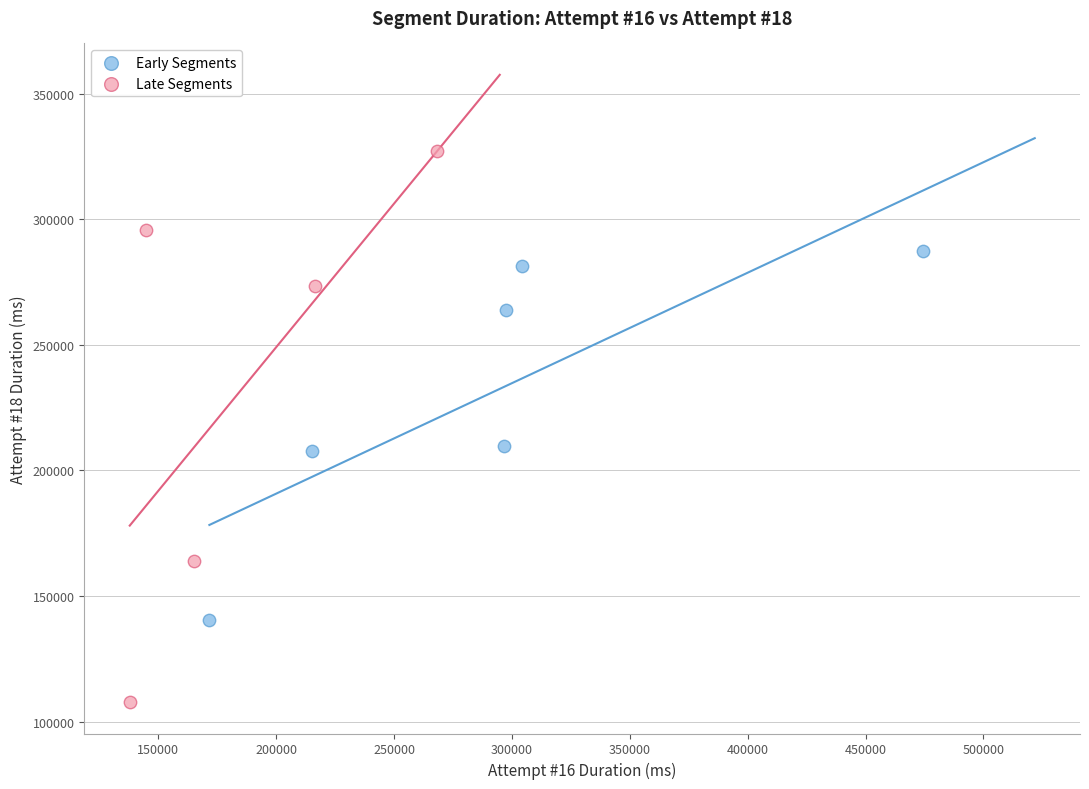

Which series has the widest spread of Y values?

Late Segments